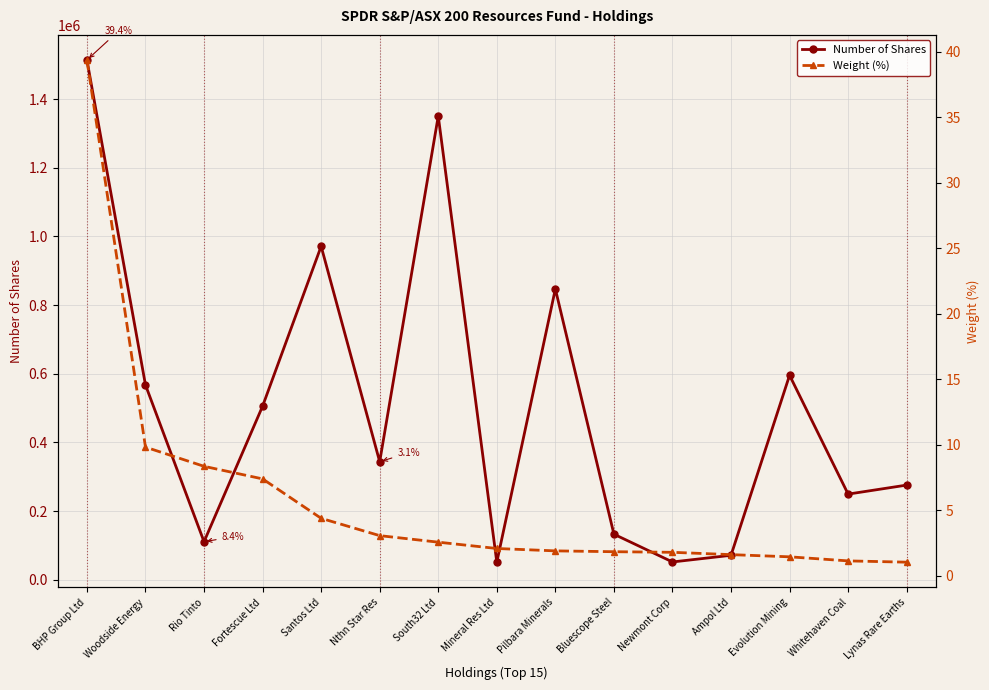

True or false: Weight (%) and Number of Shares intersect in this chart.

False